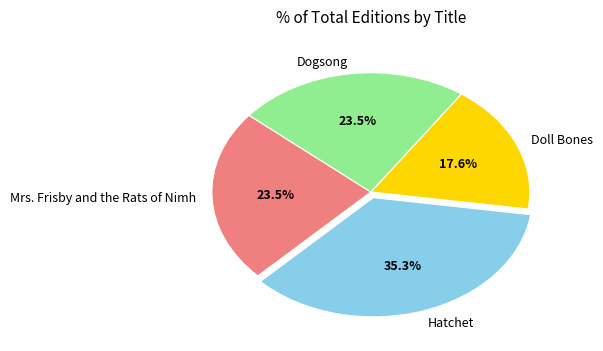

To the nearest percent, what is the average slice percentage?

25%